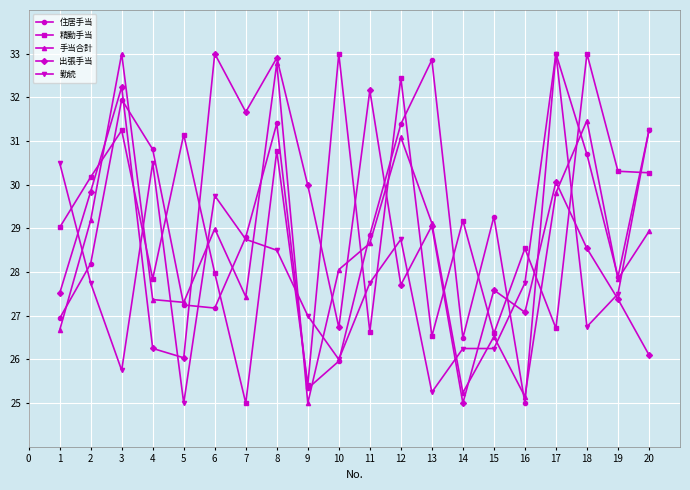

Rank the series at 4 from highest to lowest value.

住居手当, 勤続, 精勤手当, 手当合計, 出張手当